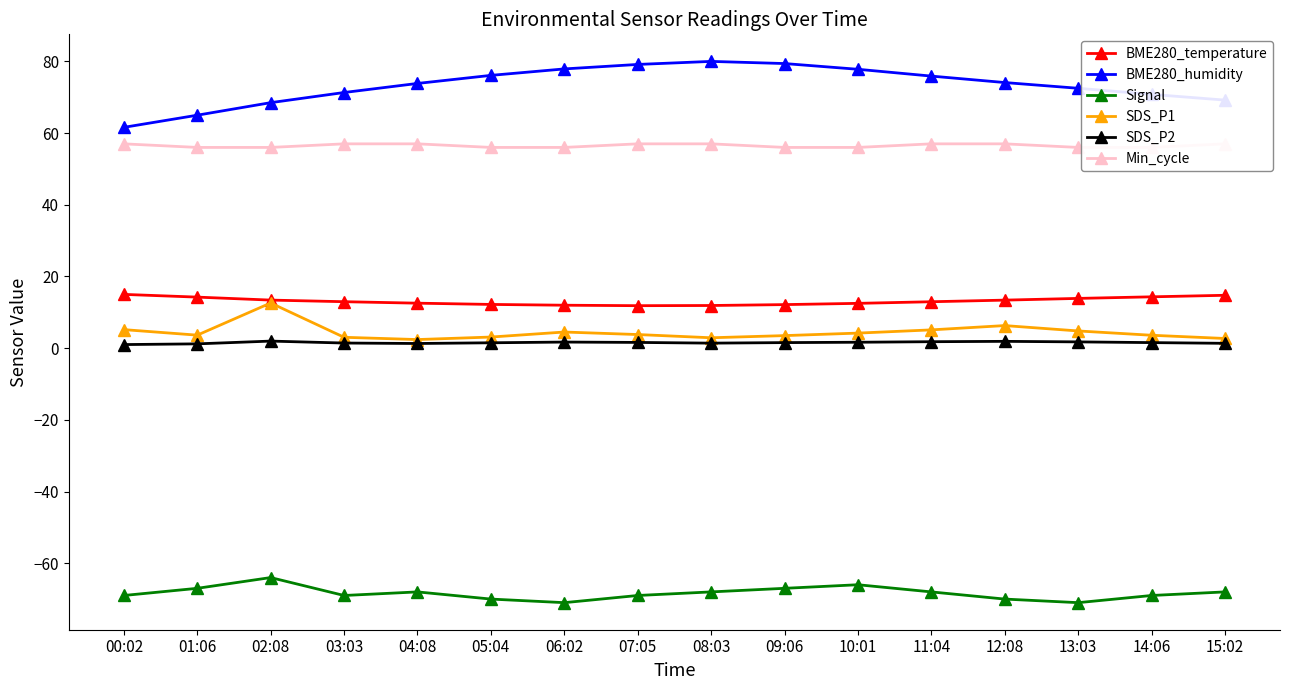

List the series in order of their peak value, highest first.

BME280_humidity, Min_cycle, BME280_temperature, SDS_P1, SDS_P2, Signal